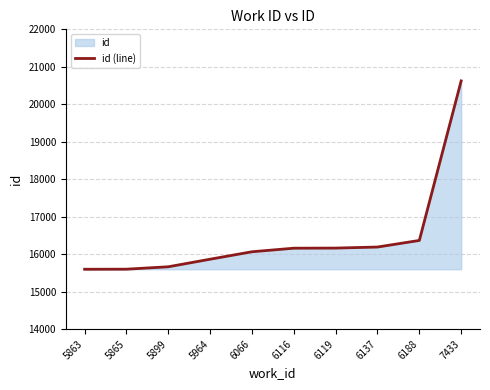

What is the greatest value displayed?

20624